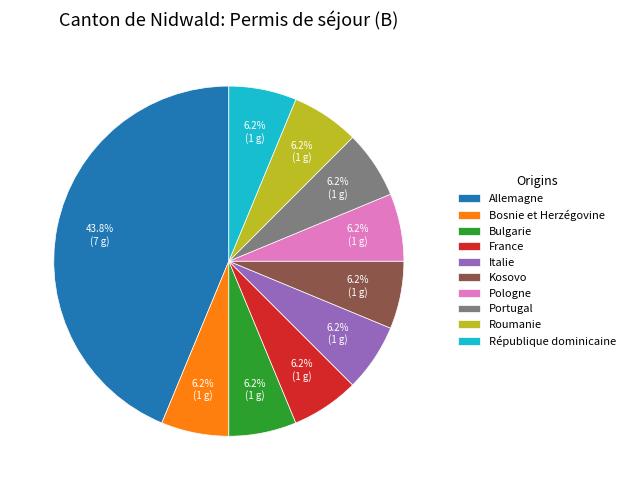

To the nearest percent, what portion does Bosnie et Herzégovine represent?

6%